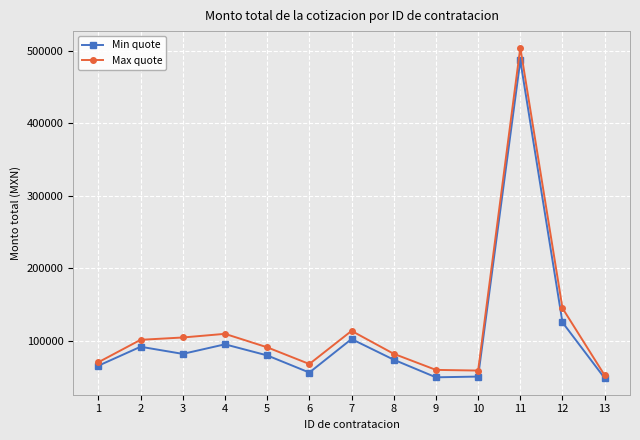

How many categories are shown in the chart?

13